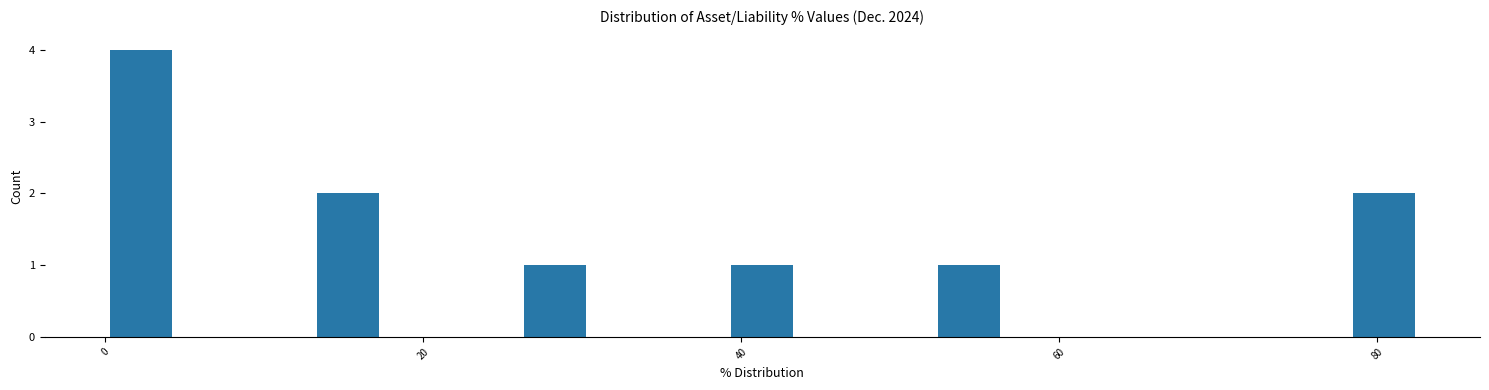

Read against the x-axis, roughly where is the centre of the tallest bar?

2